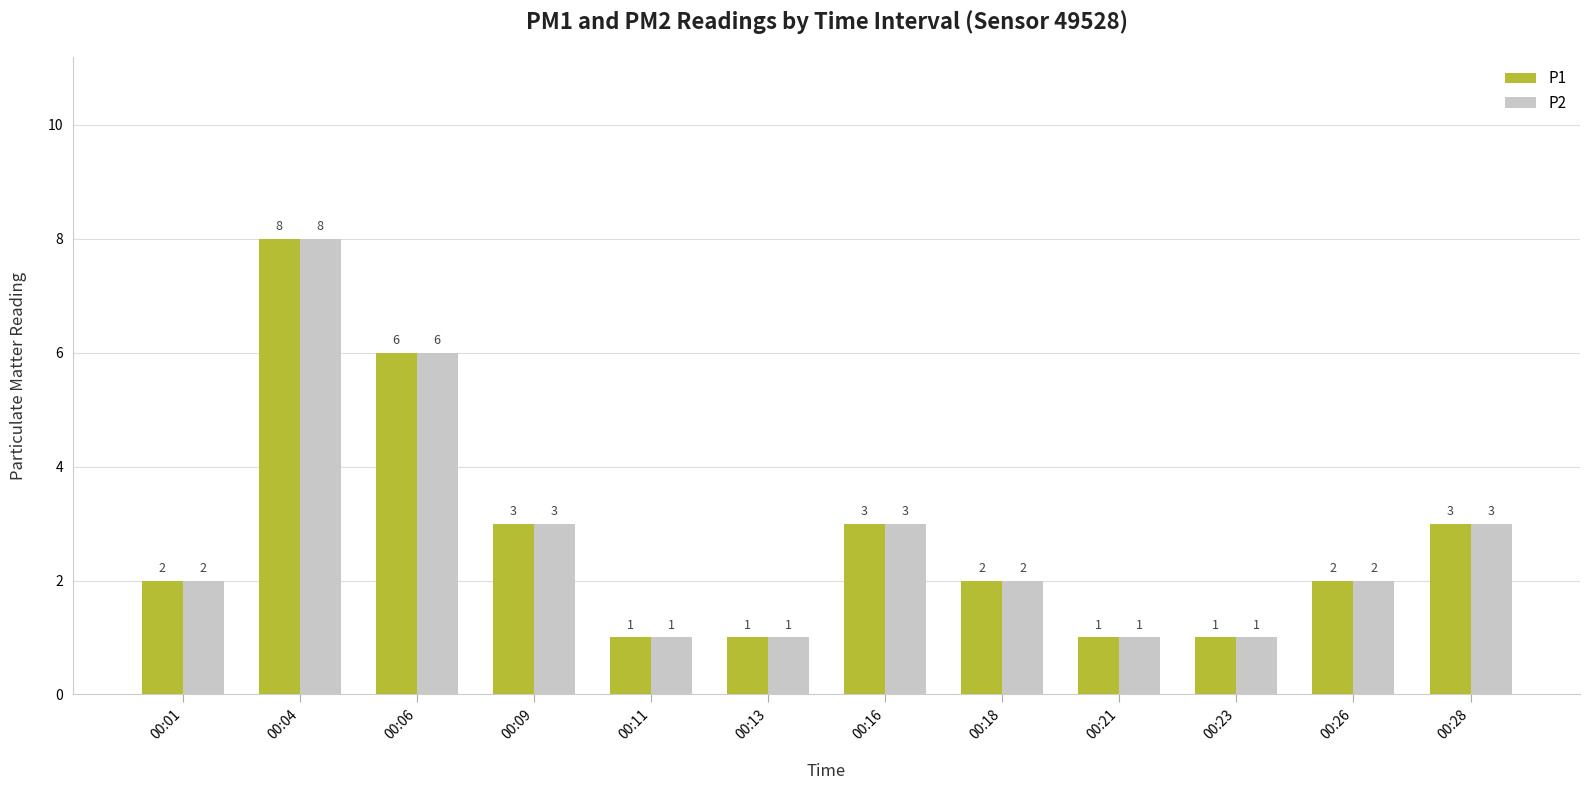

What is the total value across all series at 00:01?

4